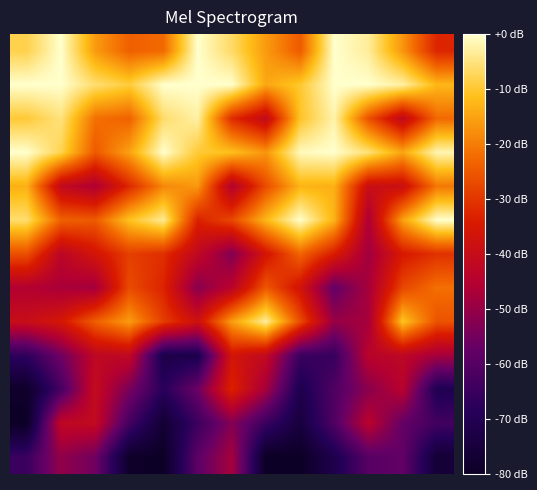

At which category is the sum across all series the highest?

6